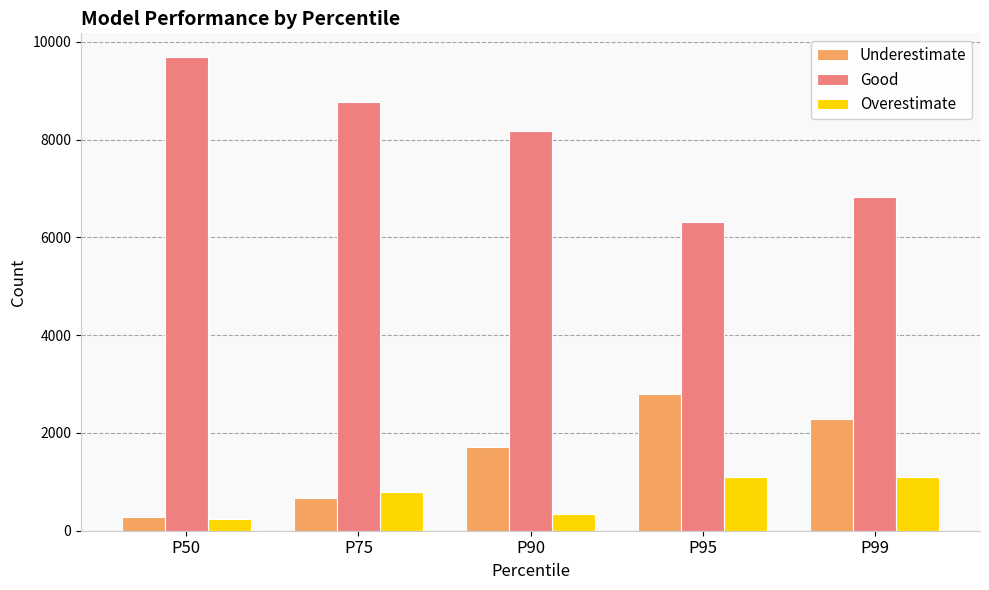

How many data points in Good are less than 8175?

2